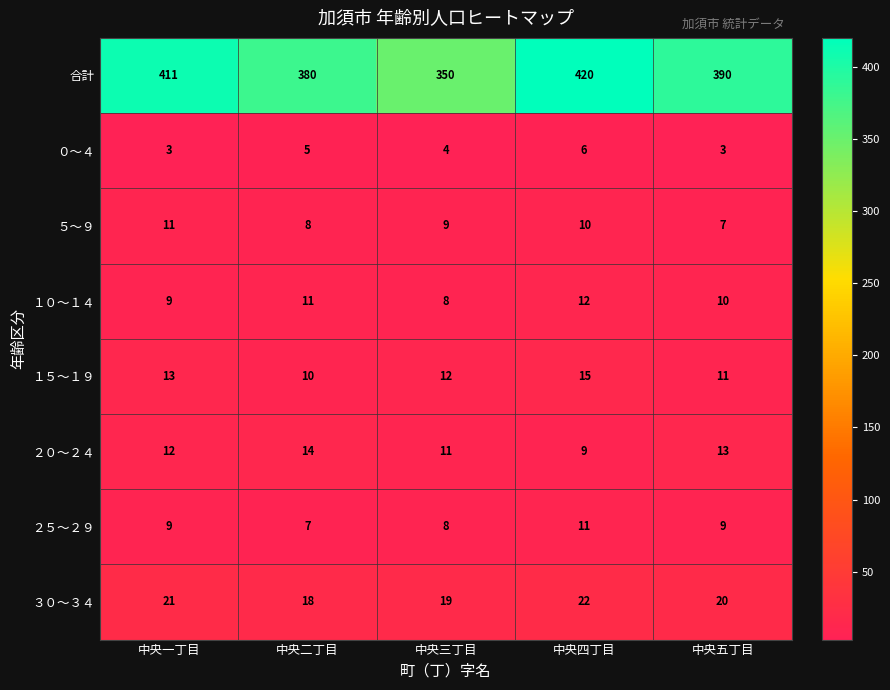

What is the sum of the １０～１４ values at 中央二丁目 and 中央一丁目?

20